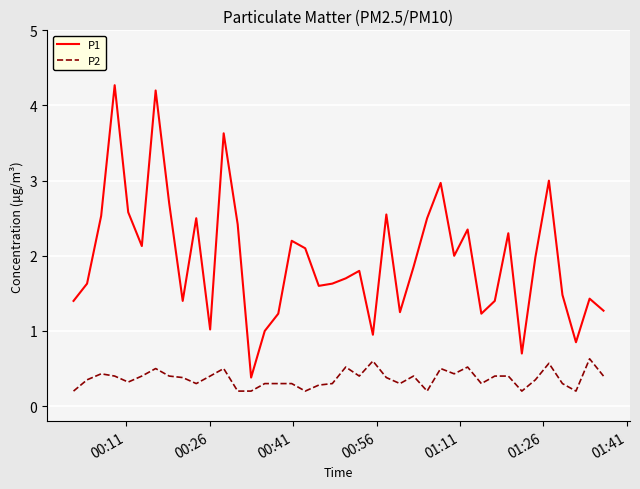

True or false: P1 and P2 intersect in this chart.

False